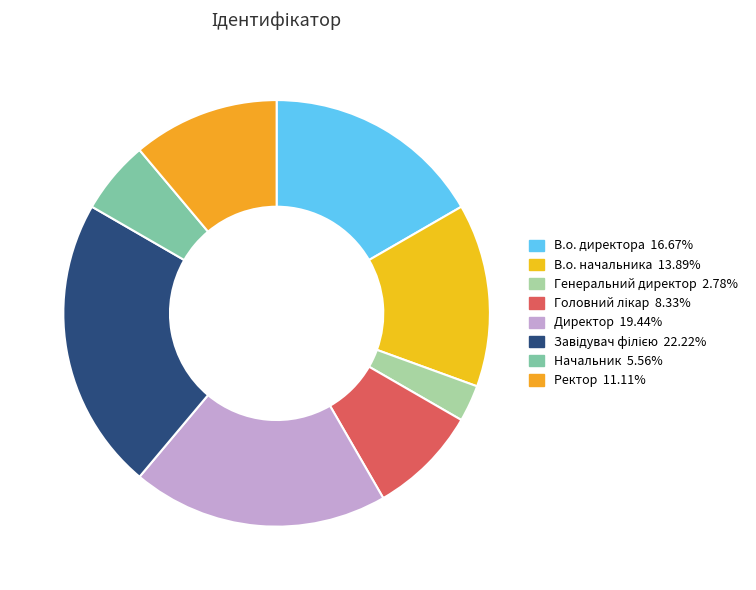

Between В.о. начальника and Ректор, which is larger?

В.о. начальника